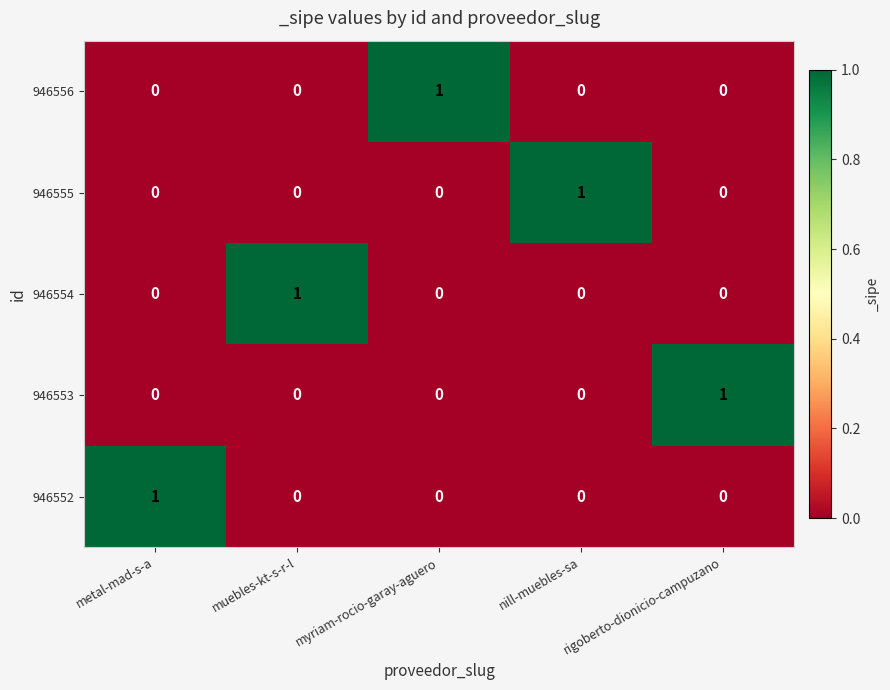

At how many categories does at least one series exceed 0?

5